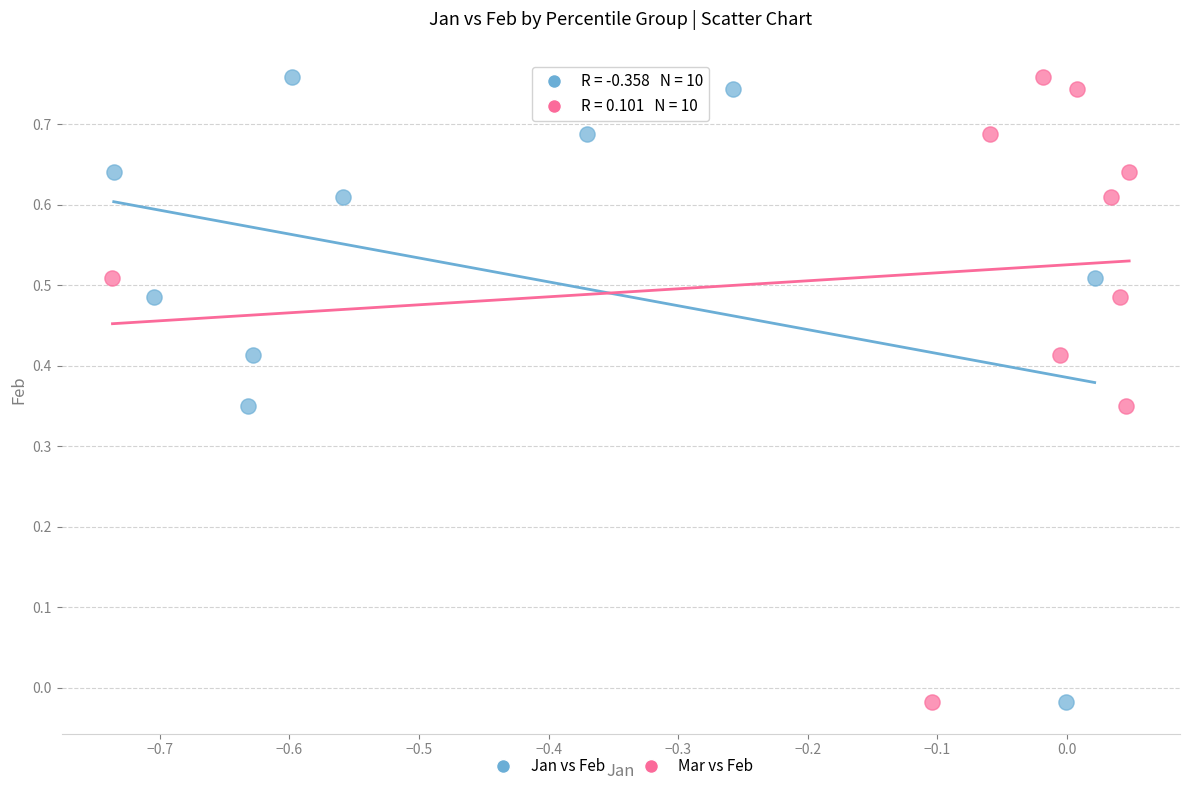

What are all the series names shown in the legend?

Jan vs Feb, Mar vs Feb